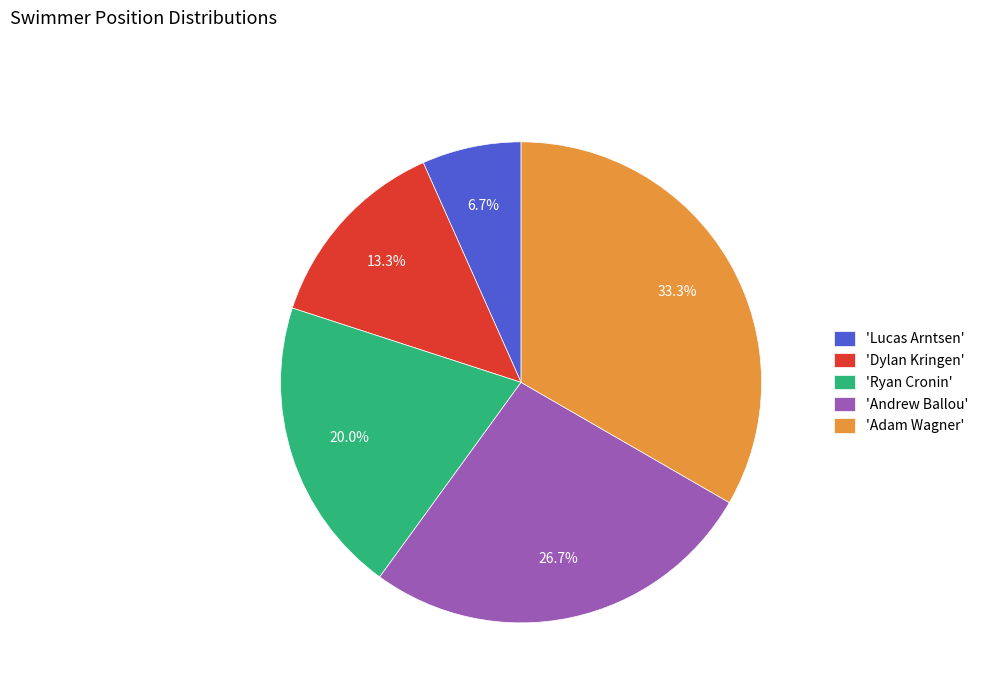

Combined, what portion of the pie is 'Lucas Arntsen' and 'Ryan Cronin'?

26.7%